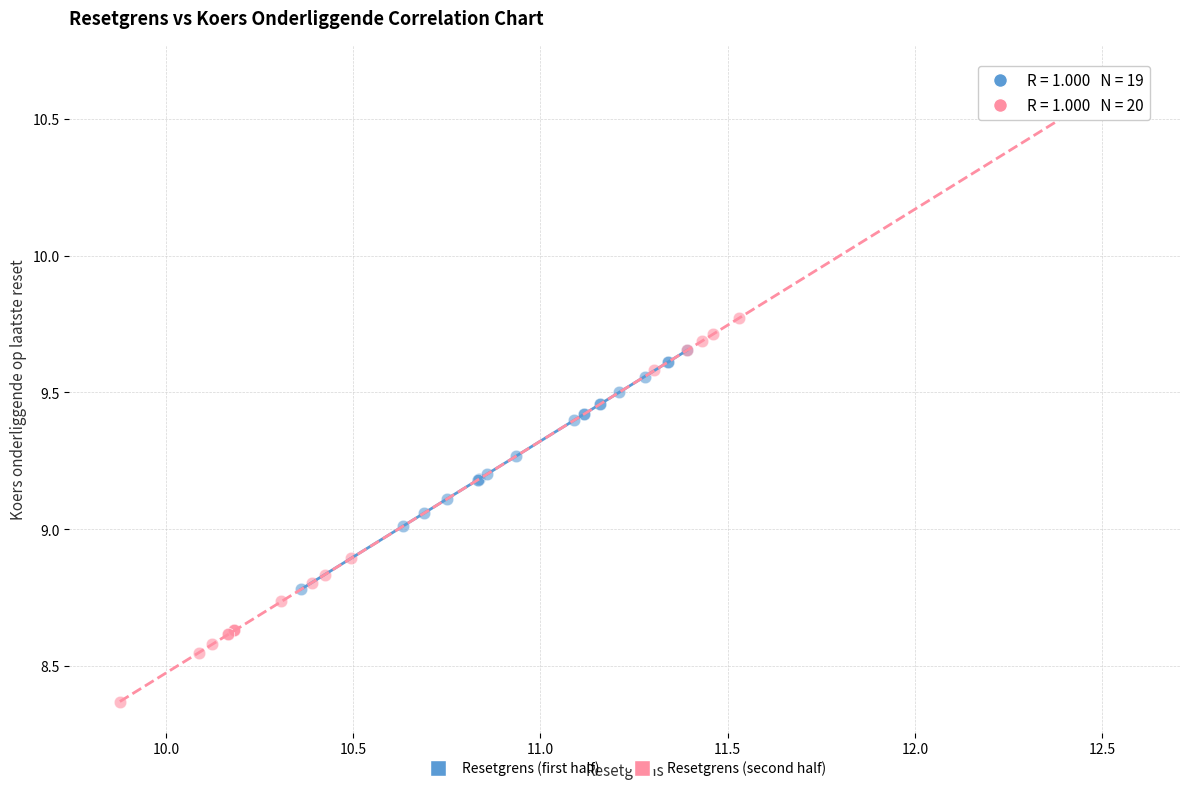

Which series reaches the maximum Y coordinate?

Resetgrens (second half)